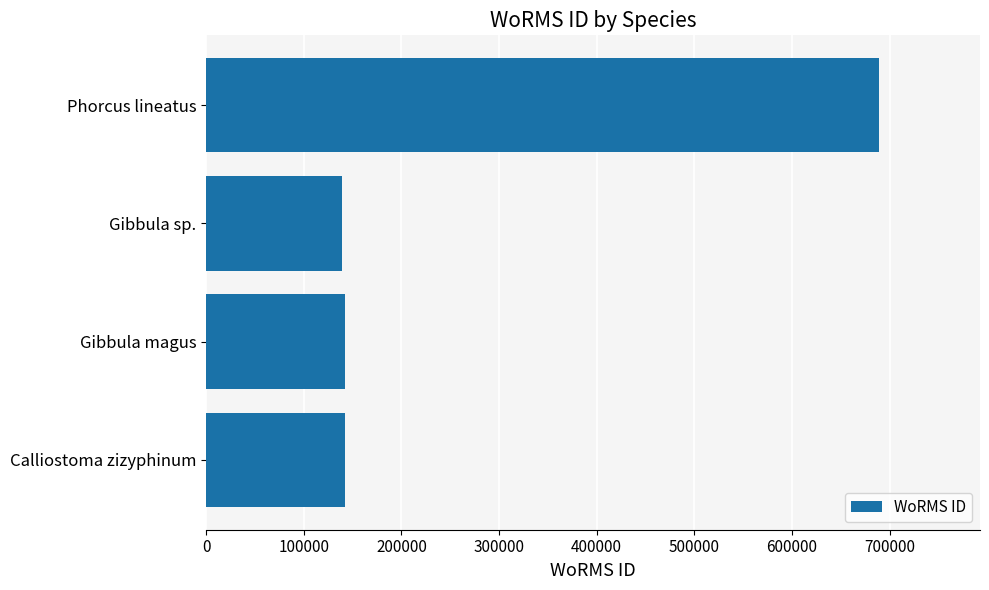

Are the bars grouped side by side (vs. stacked)?

No